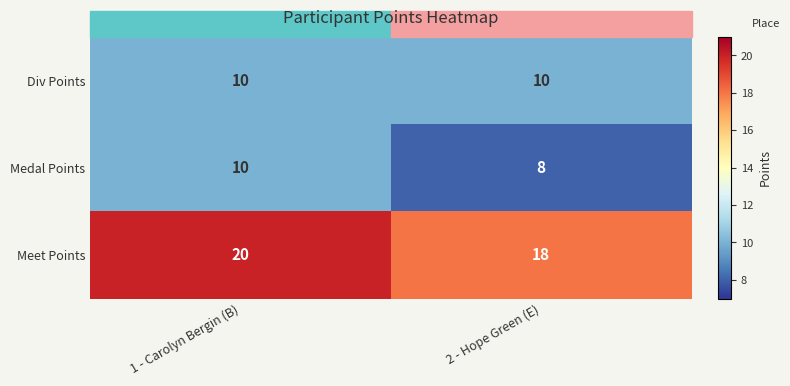

The Medal Points series shows 18 at 1 - Carolyn Bergin (B). True or false?

False